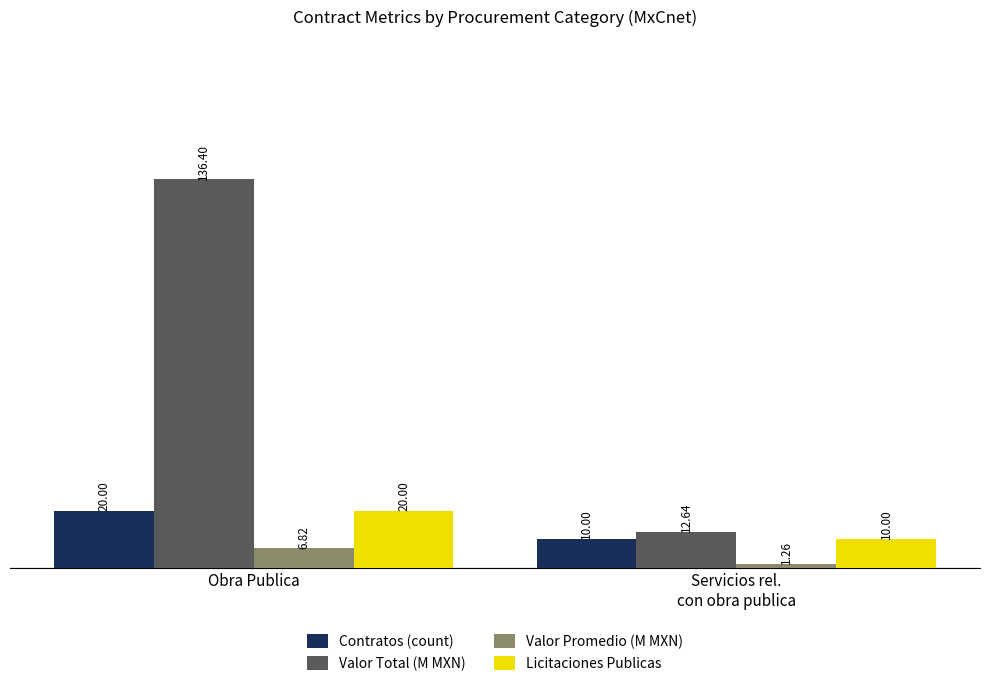

Which series changed the most between Obra Publica and Servicios rel.
con obra publica?

Valor Total (M MXN)